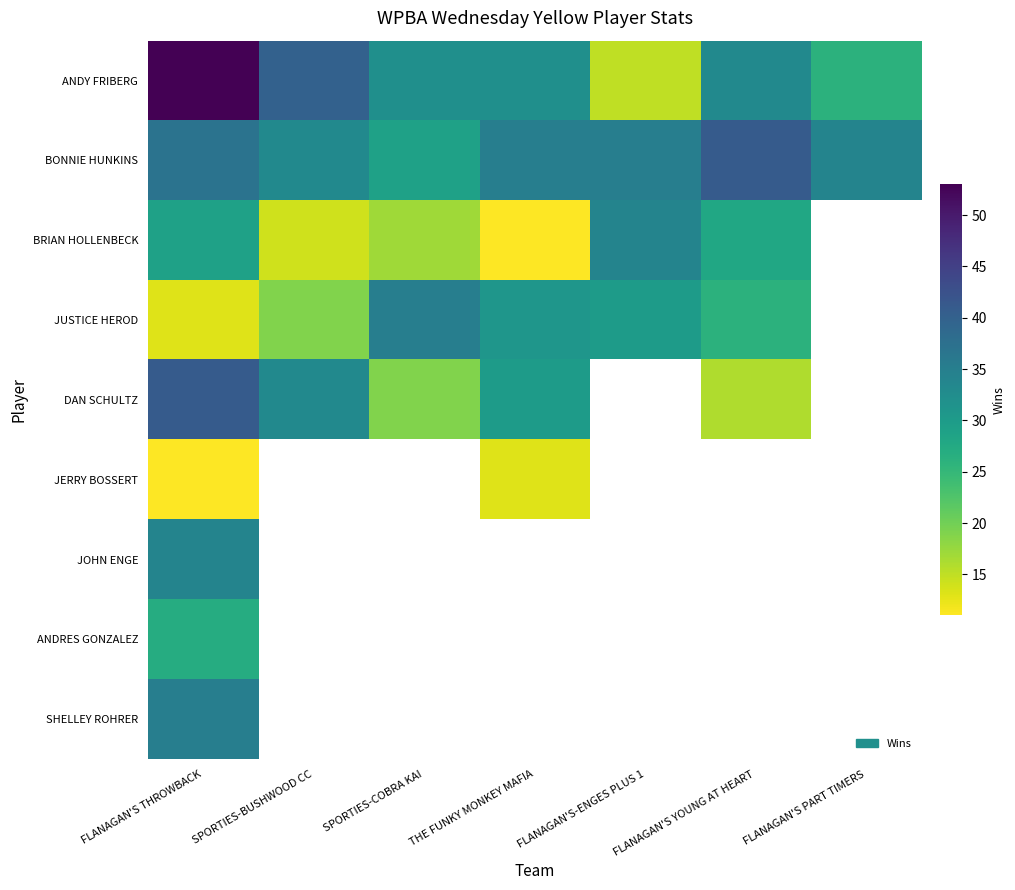

What is the spread (max minus min) of values at FLANAGAN'S THROWBACK?

42.0